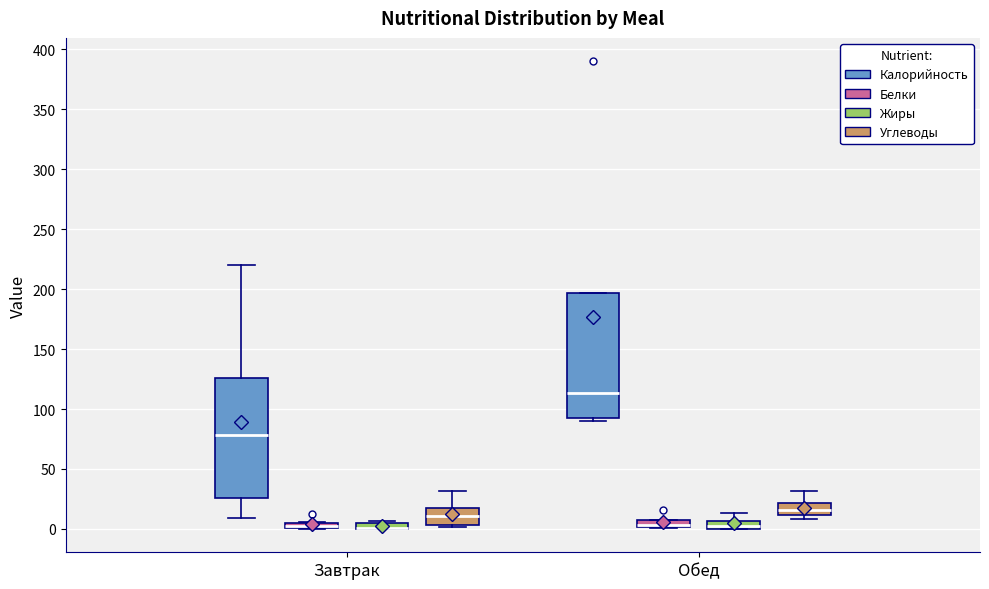

Where is the upper edge of the box for Завтрак (Белки) on the y-axis? The values are not printed on the chart, so give them approximately, as read against the axis.

5